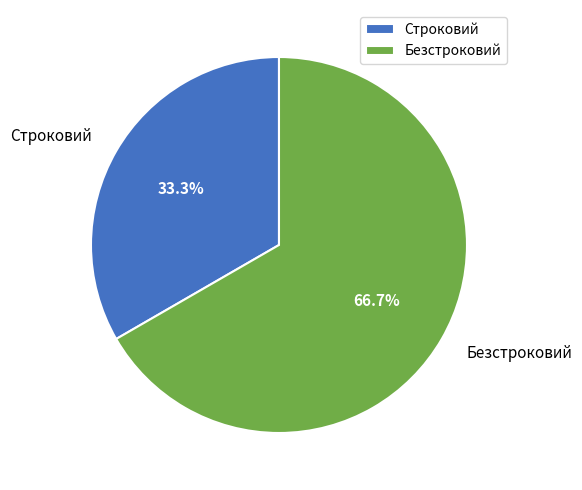

True or false: Безстроковий accounts for 60% of the total.

False